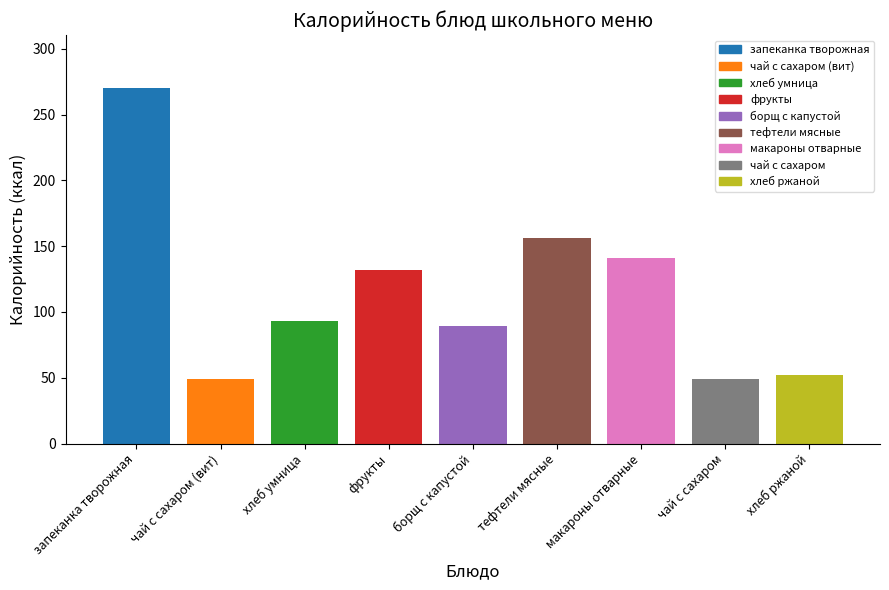

Which label corresponds to the largest value in the chart?

запеканка творожная